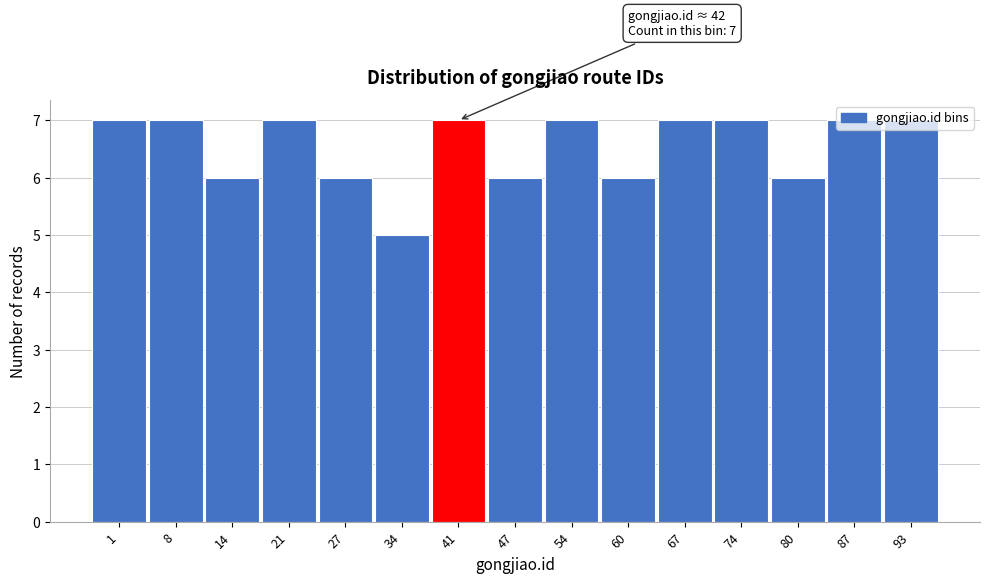

What is the average value?

7